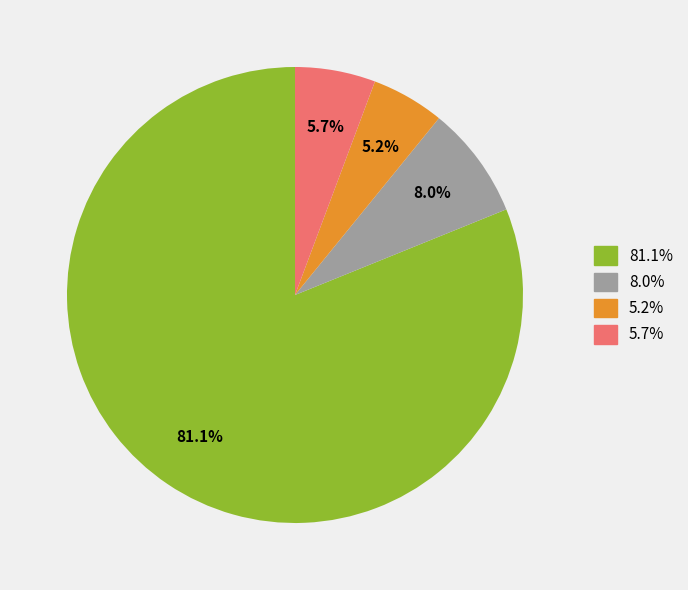

Does any single category account for the majority?

Yes